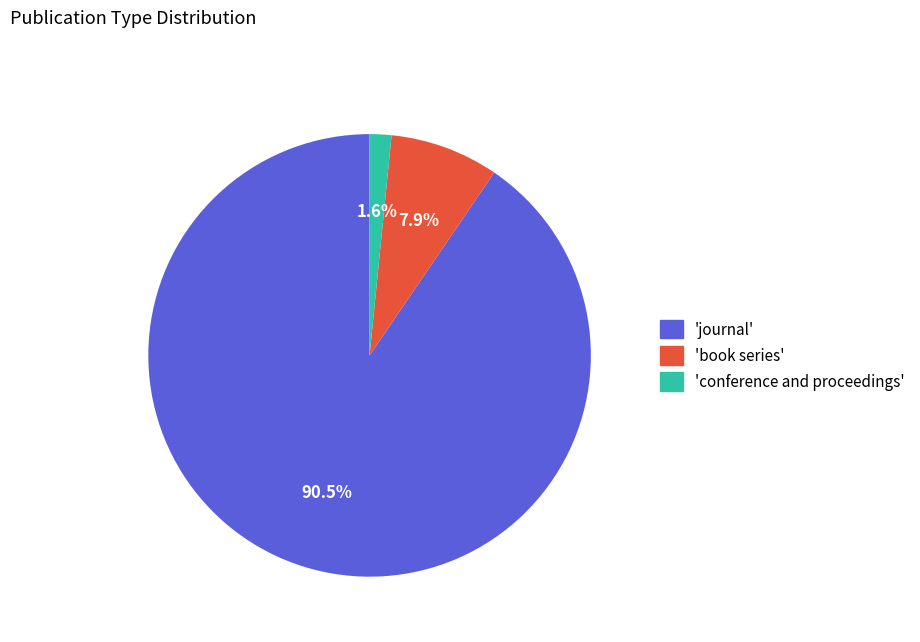

Does any single category account for the majority?

Yes